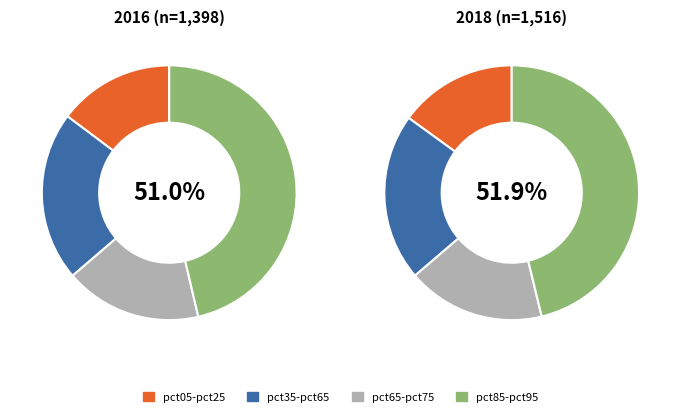

Is pct65 the majority of the pie?

No